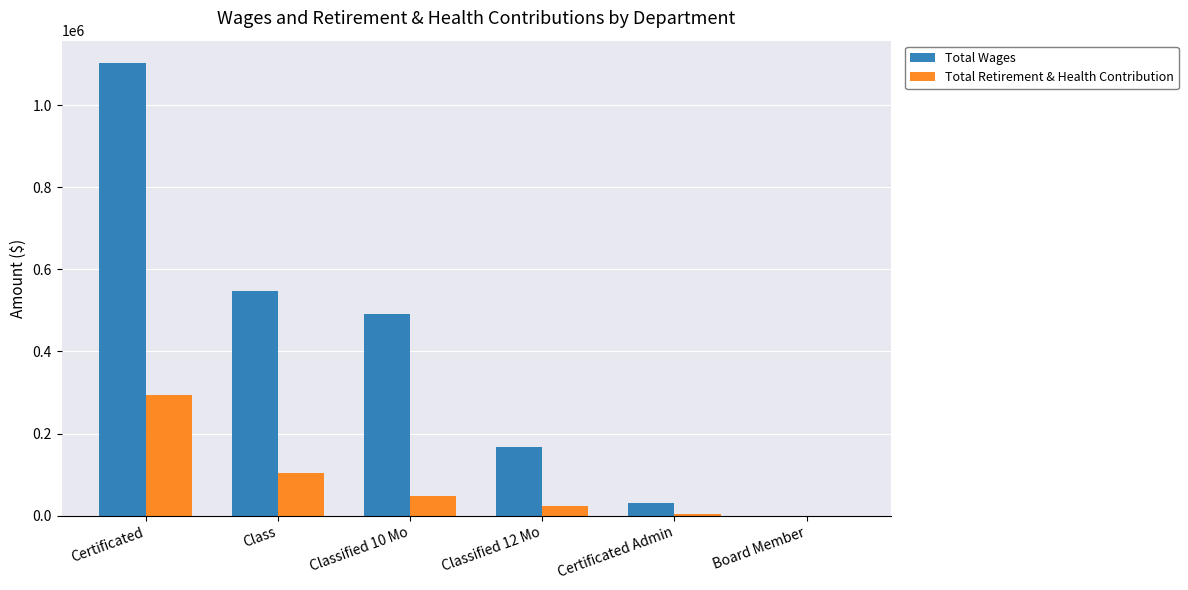

What is the average value of the Total Wages series?

390209